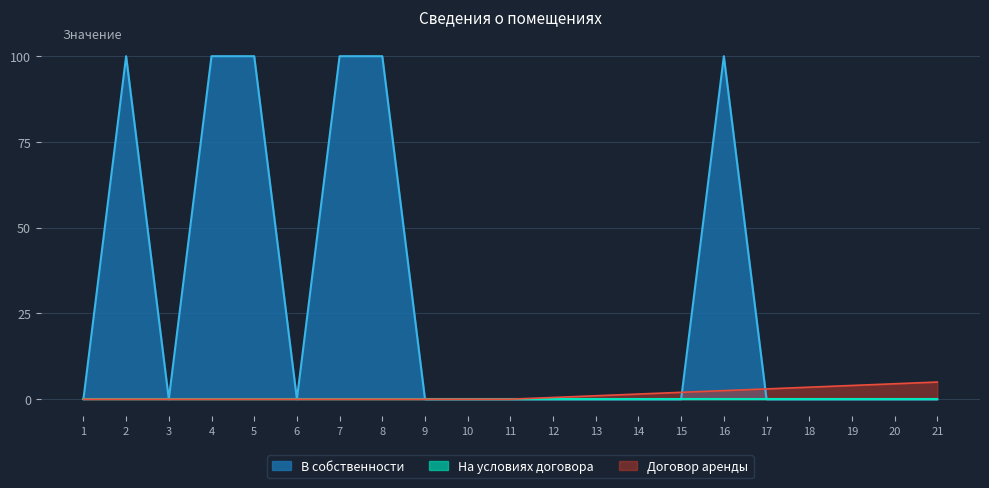

What is the average value?

29